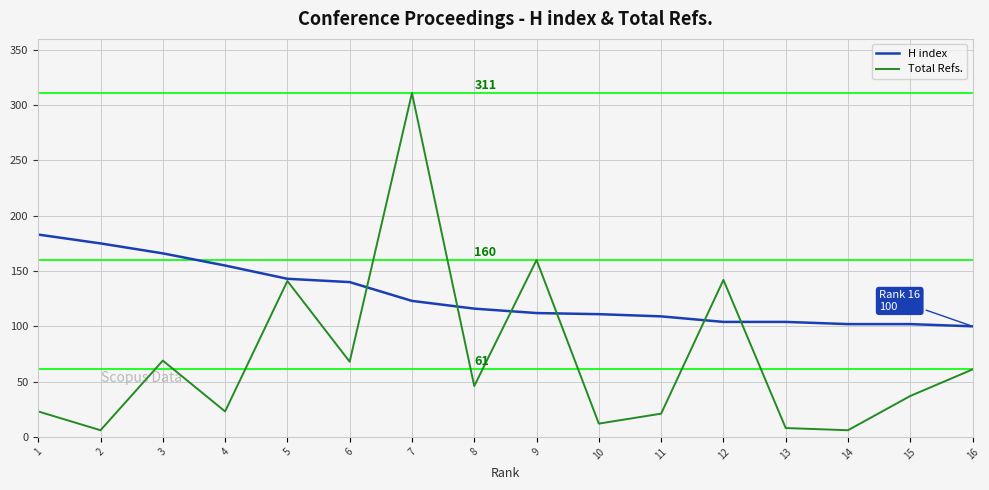

At which category is the sum across all series the highest?

7